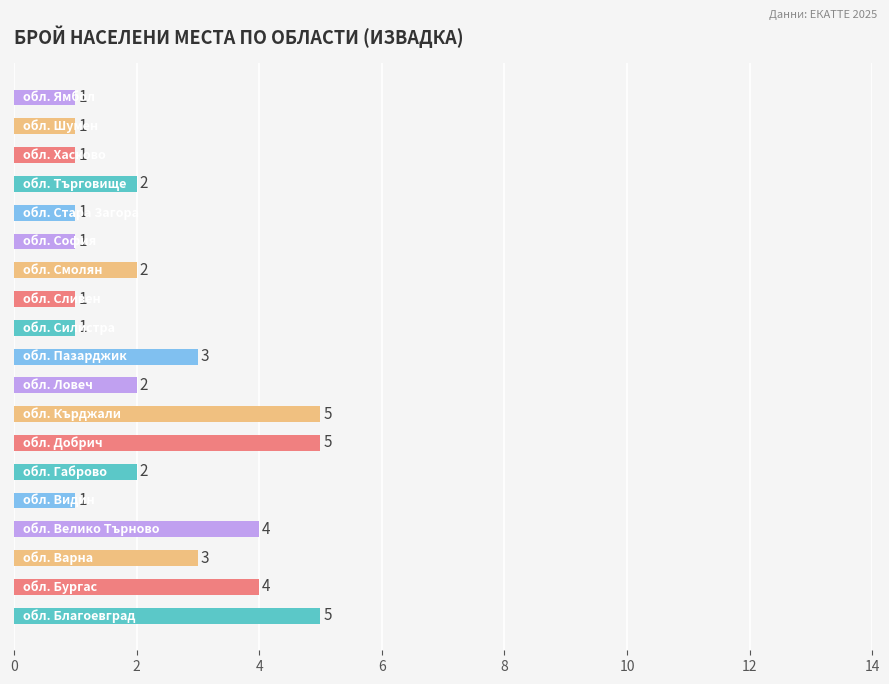

What is the difference between the maximum and minimum values?

4